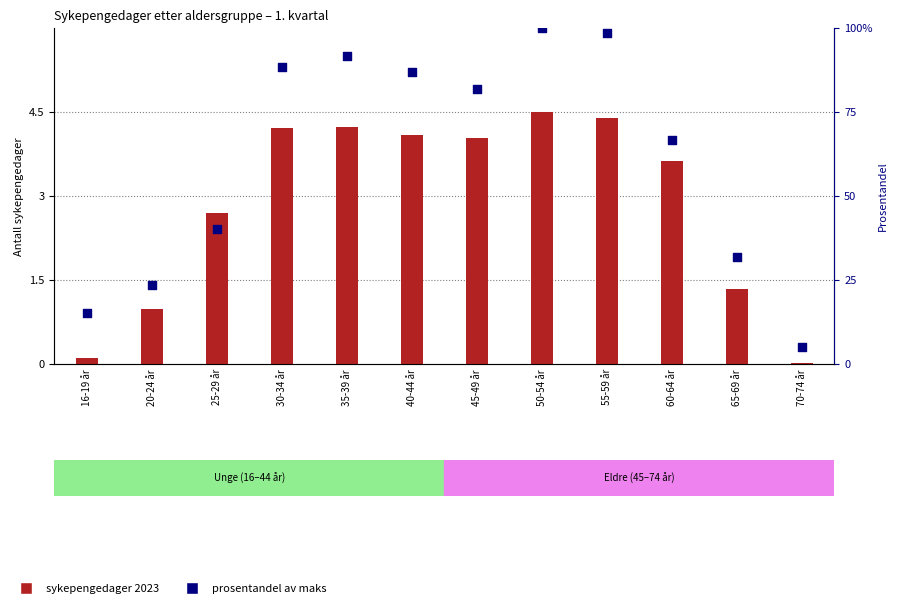

What are all the series names shown in the legend?

sykepengedager 2023, prosentandel av maks